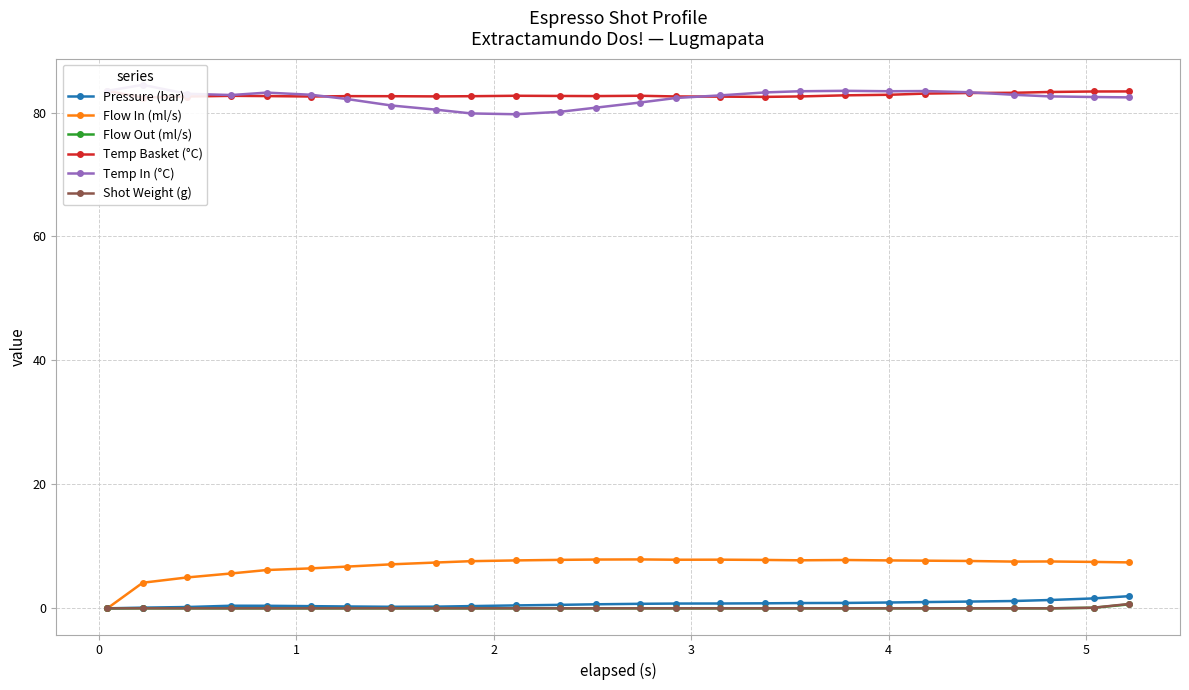

What is the highest value of the Flow In (ml/s) series?

7.9